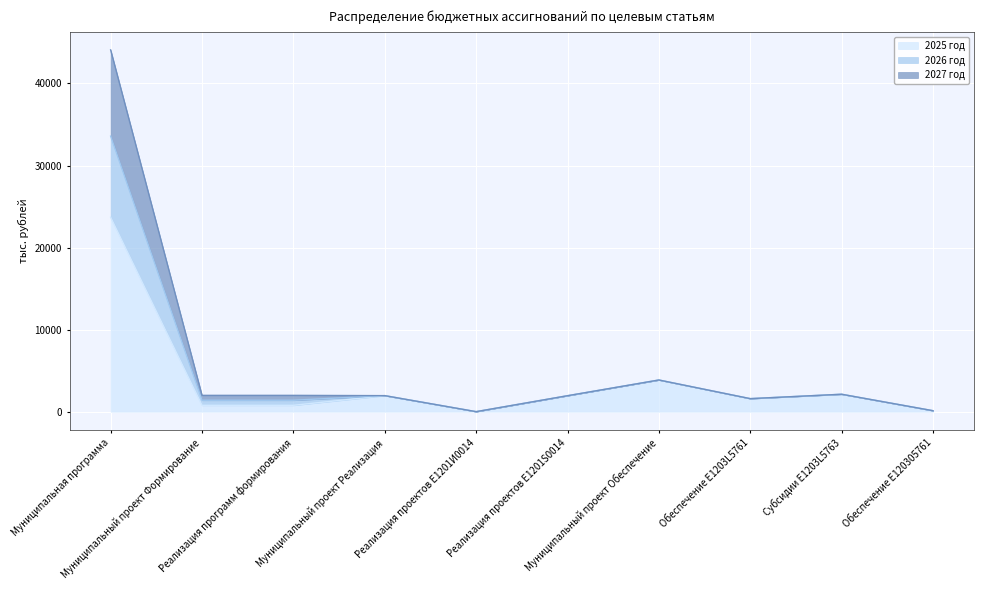

At Муниципальный проект Формирование, list the series in order from smallest to largest.

2025 год, 2027 год, 2026 год